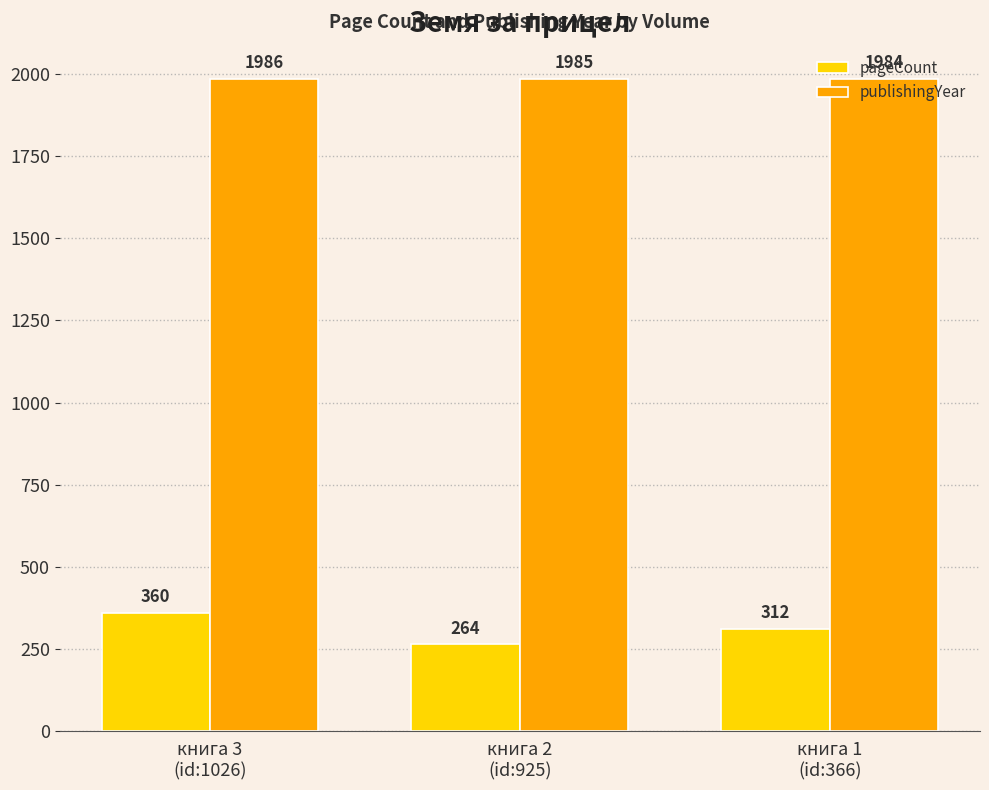

List the labels in order of pageCount value, smallest first.

книга 2
(id:925), книга 1
(id:366), книга 3
(id:1026)